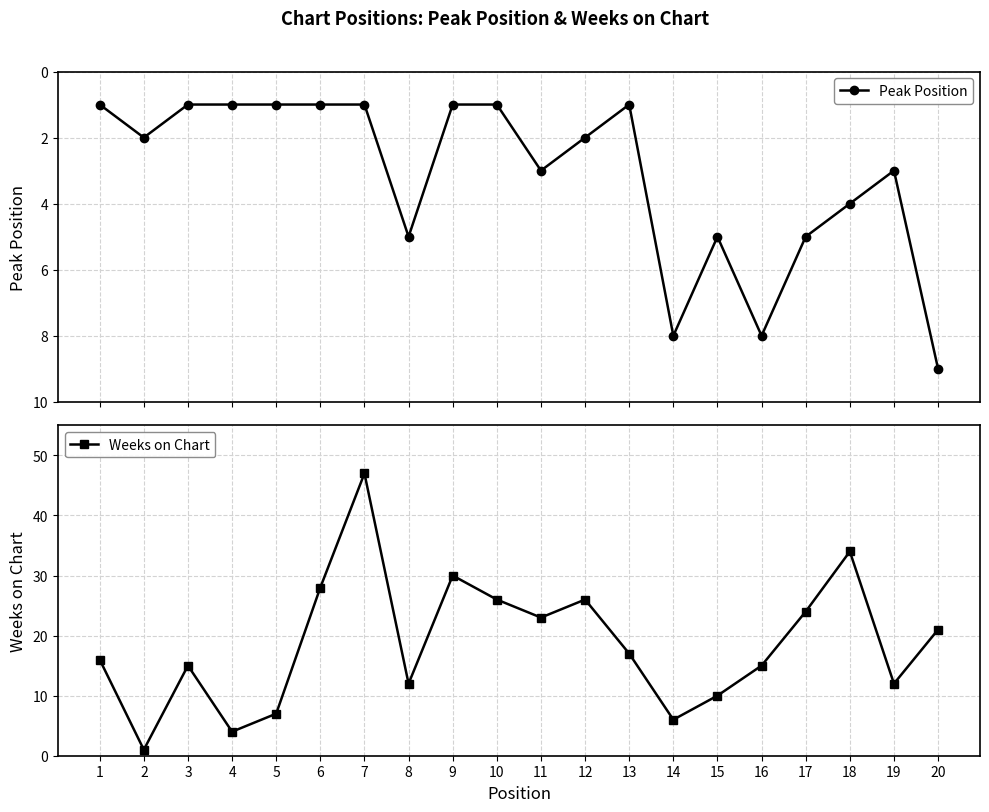

At which category is the sum across all series the highest?

7